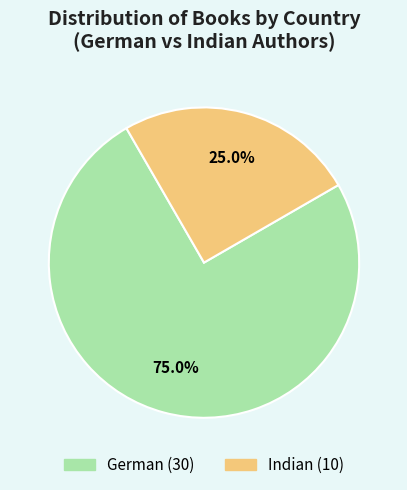

The Indian slice represents 25% of the pie. True or false?

True